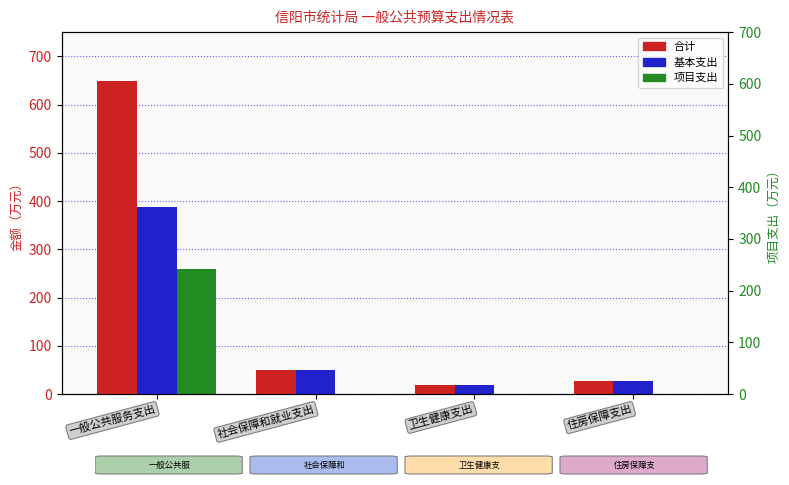

What is the label of the 4th bar from the left?

住房保障支出